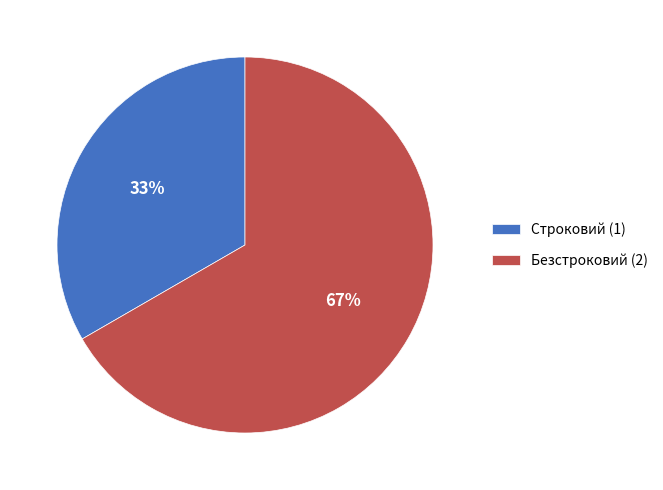

What percentage is the Безстроковий slice, to the nearest percent?

67%